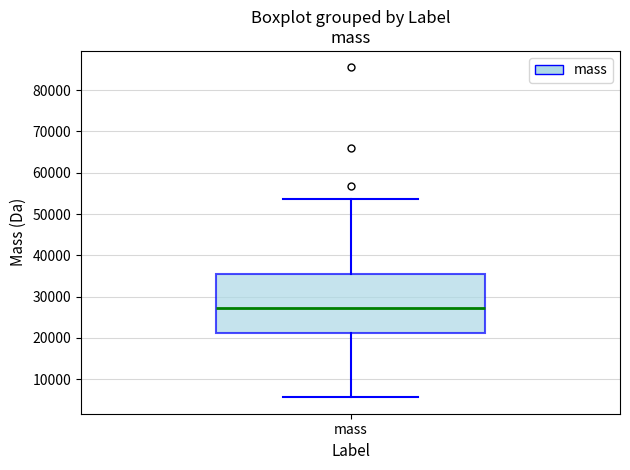

Where does the lower whisker of the box for mass end on the y-axis? The values are not printed on the chart, so give them approximately, as read against the axis.

6000